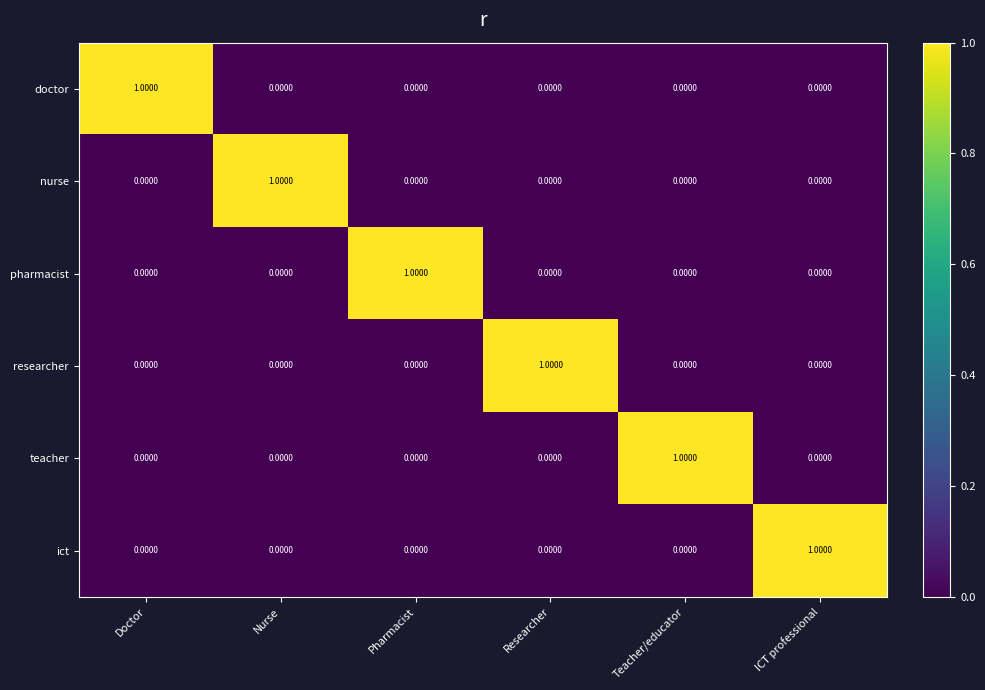

How many categories are shown in the chart?

6